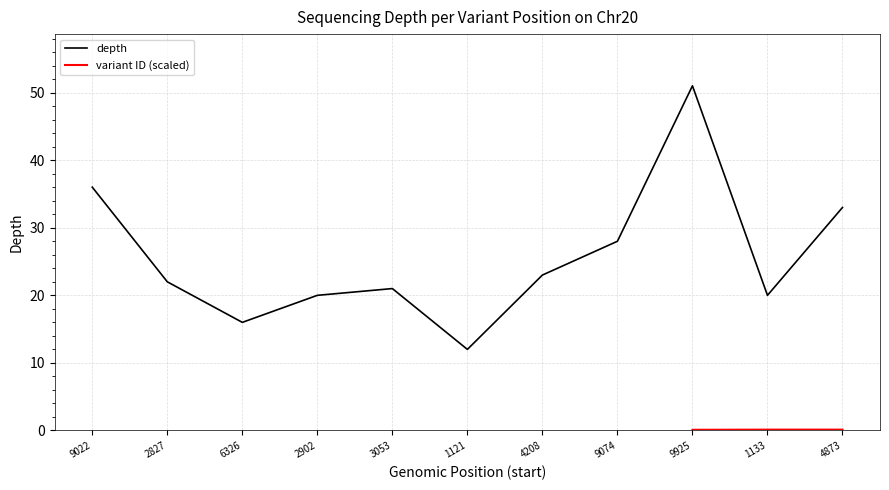

Count the number of categories in the chart.

11